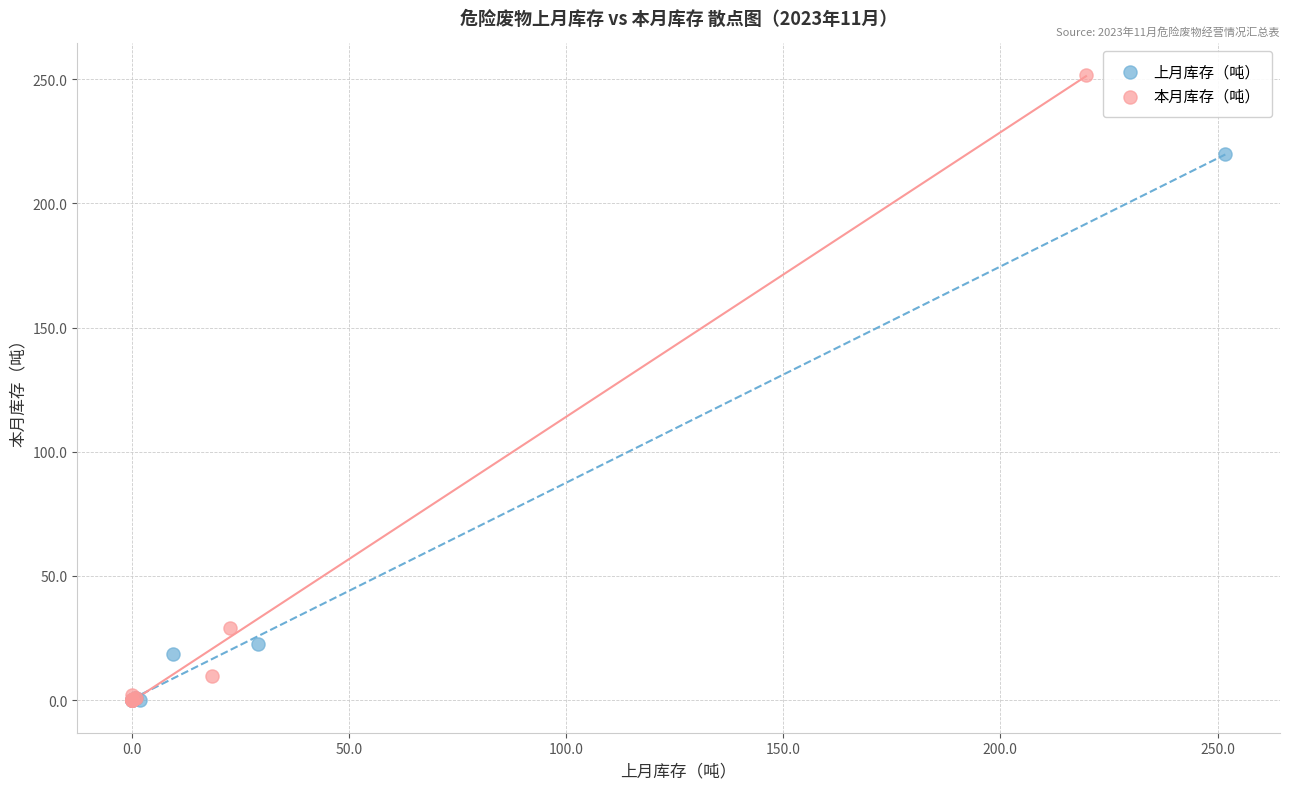

What are all the series names shown in the legend?

上月库存（吨）, 本月库存（吨）